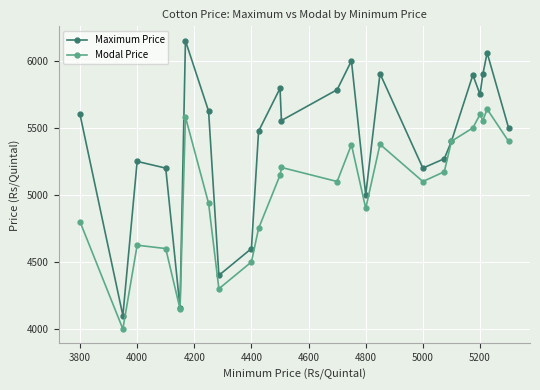

Which series has the largest total across all categories?

Maximum Price